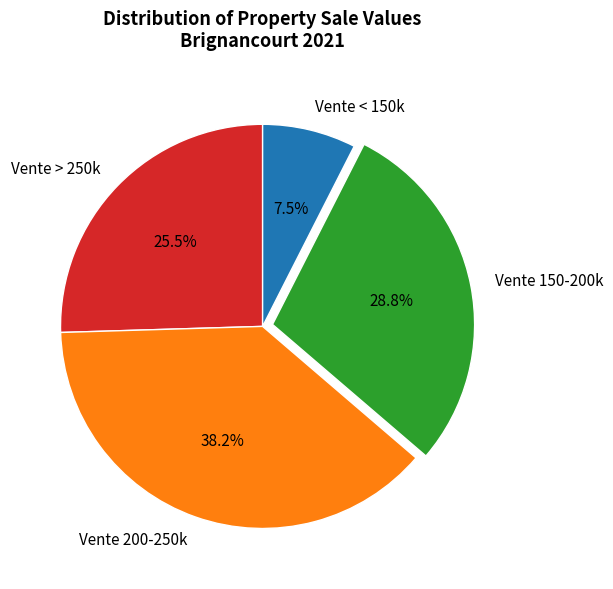

What percentage do Vente 200-250k and Vente > 250k together represent?

63.7%